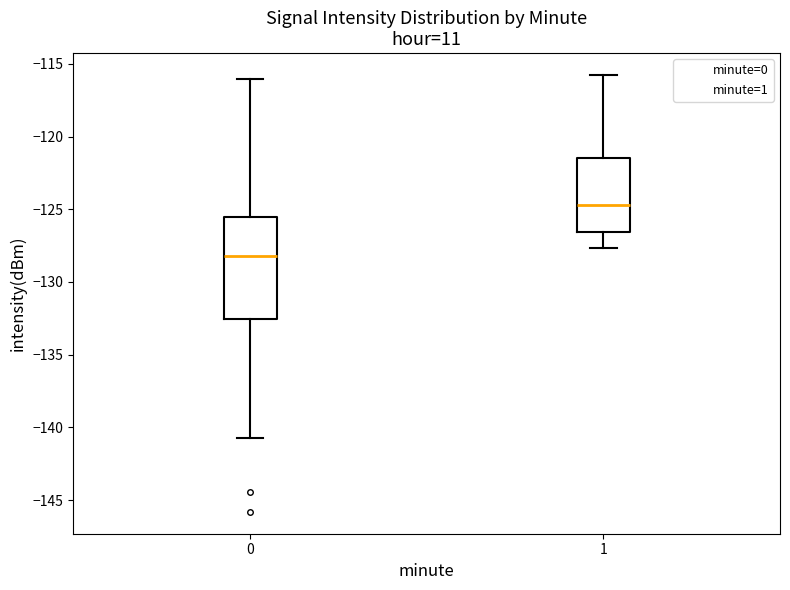

Comparing the boxes themselves (not the whiskers), which one is the tallest?

0